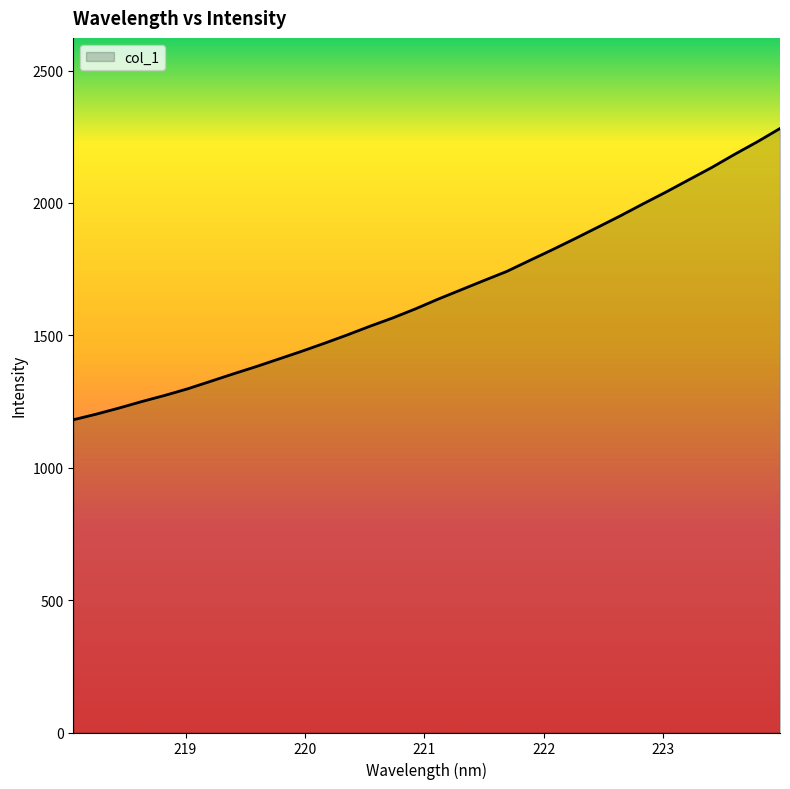

What is the greatest value displayed?

2281.2